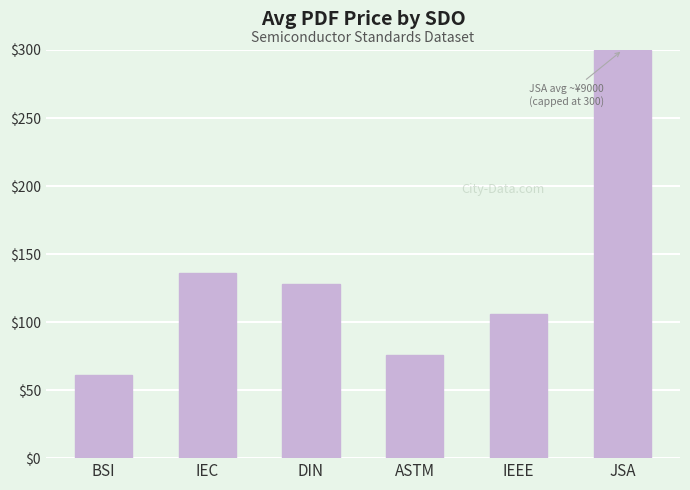

List the labels in order of value, smallest first.

BSI, ASTM, IEEE, DIN, IEC, JSA